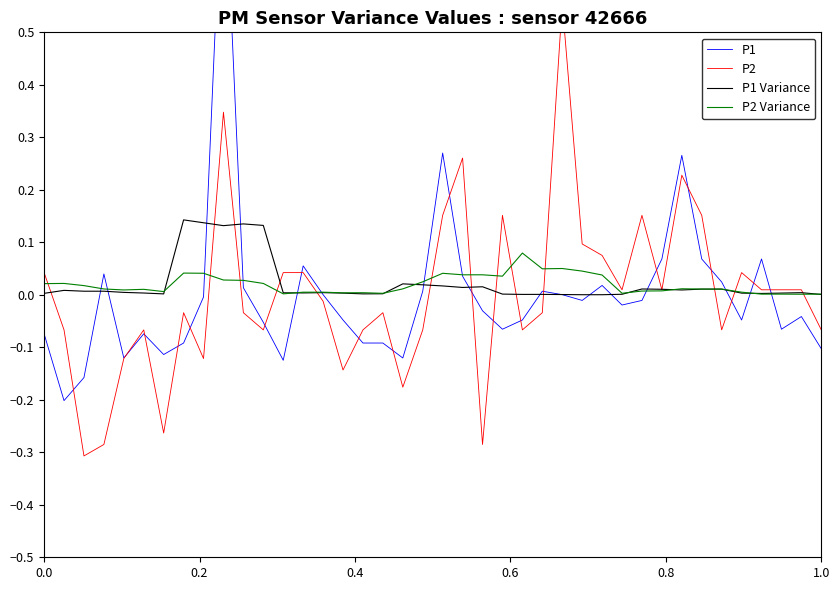

Is the value of P1 at 26 greater than the value of P2 at 30?

No